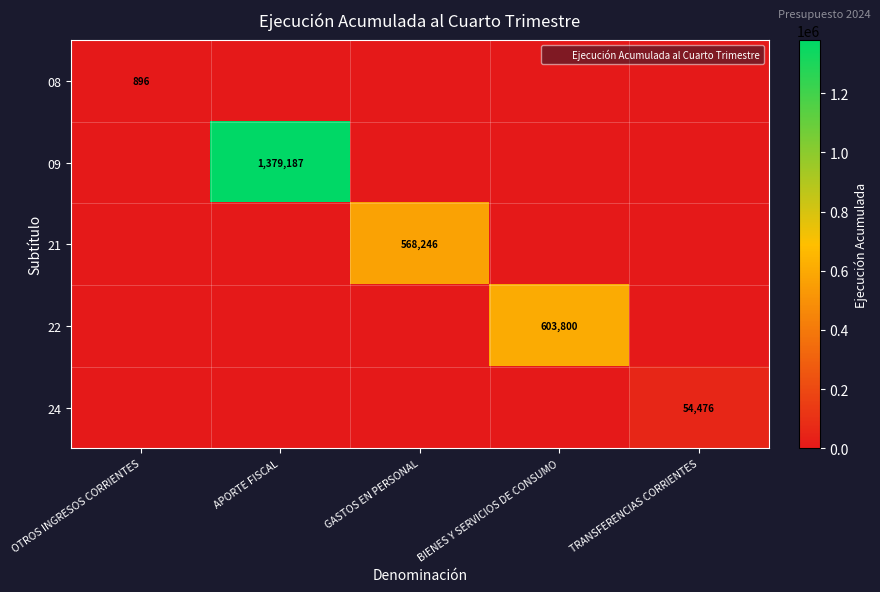

Where is 24 nearest to the value 27238?

OTROS INGRESOS CORRIENTES